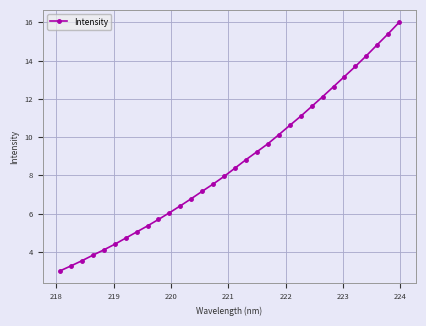

What is the minimum value shown in the chart?

3.0